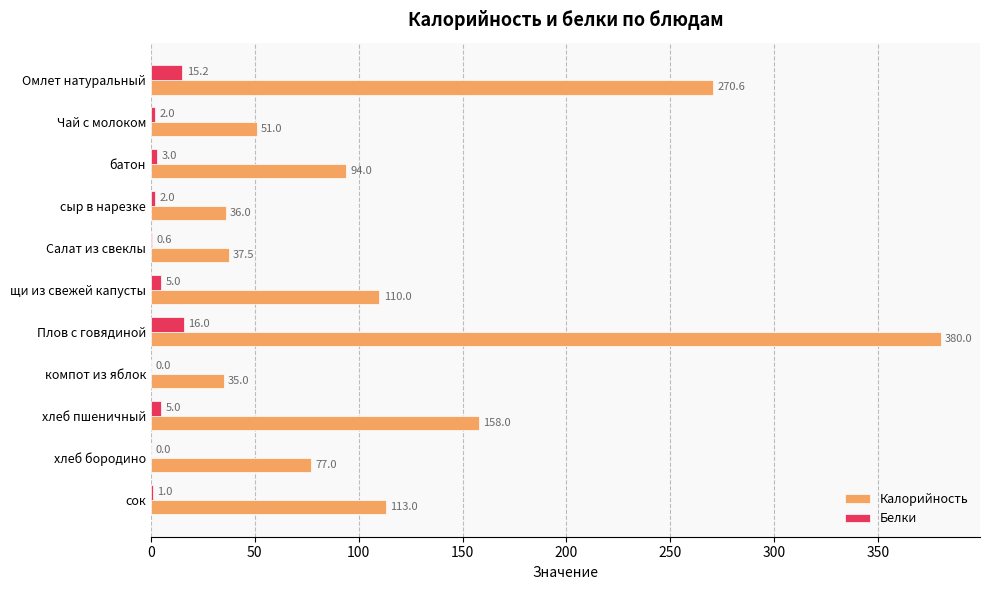

How many positive values does the Белки series have?

9